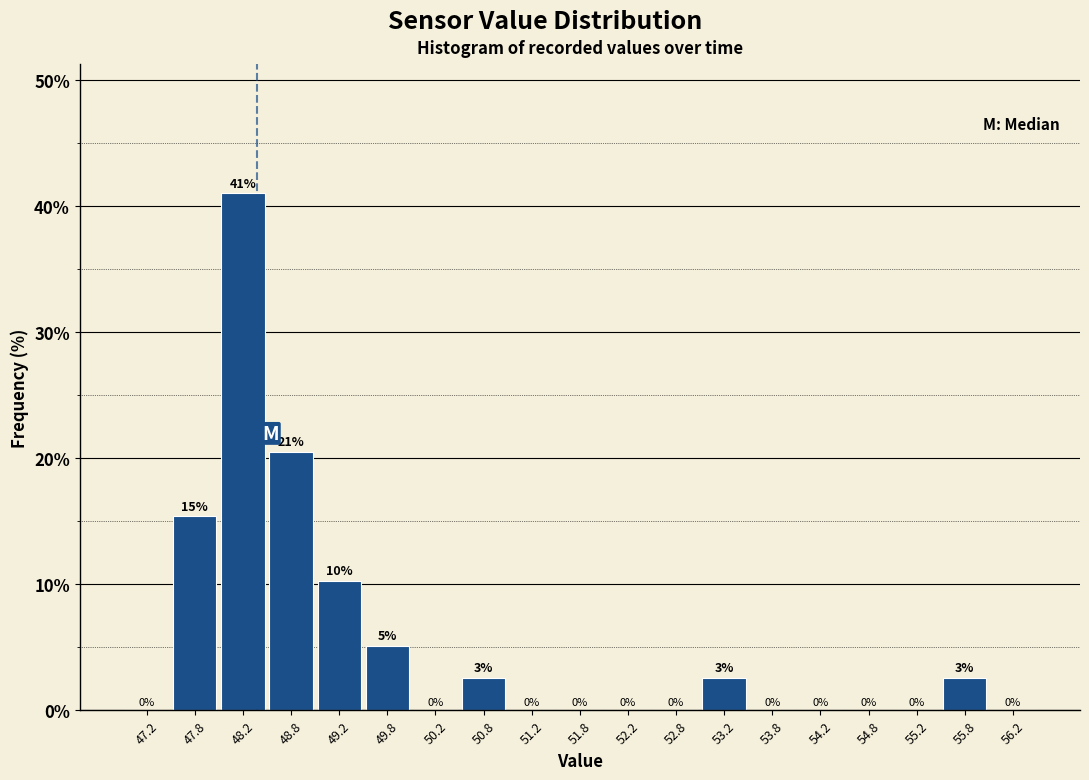

Which range on the x-axis has the tallest bar?

48.0 to 48.5